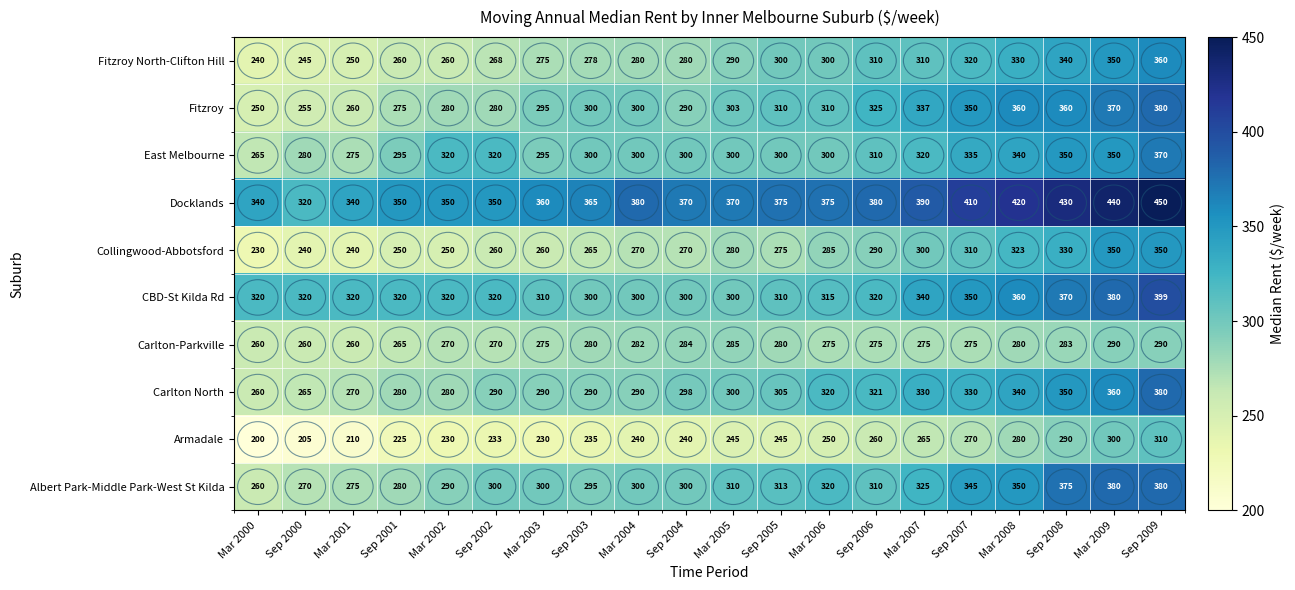

Which series has the largest total across all categories?

Docklands